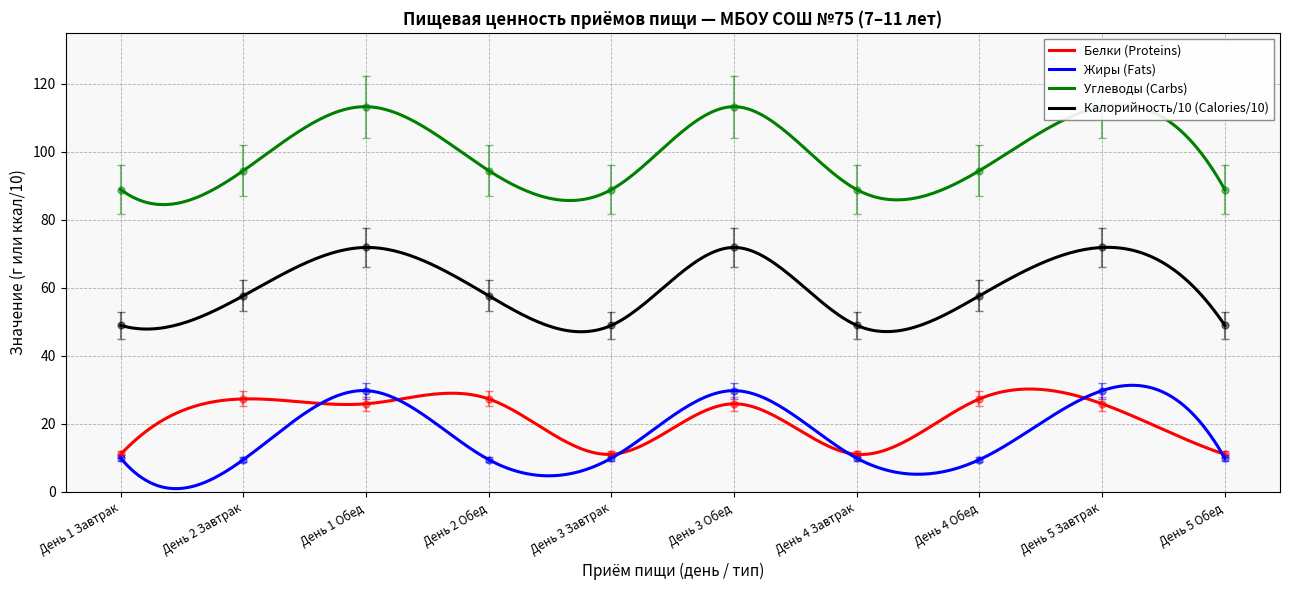

What are all the series names shown in the legend?

Белки (Proteins), Жиры (Fats), Углеводы (Carbs), Калорийность/10 (Calories/10)